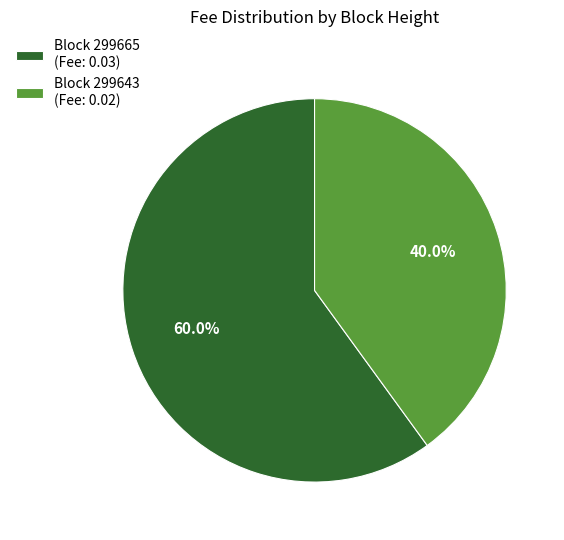

How many slices are in this pie chart?

2